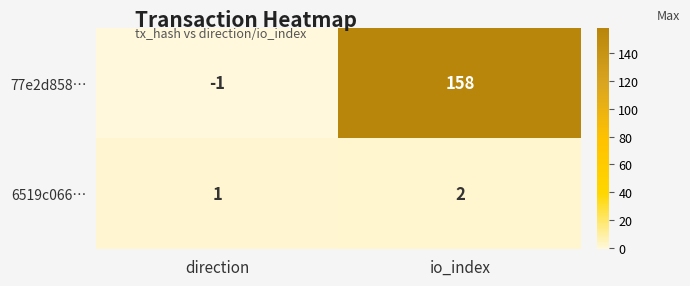

At how many categories does at least one series exceed 99?

1